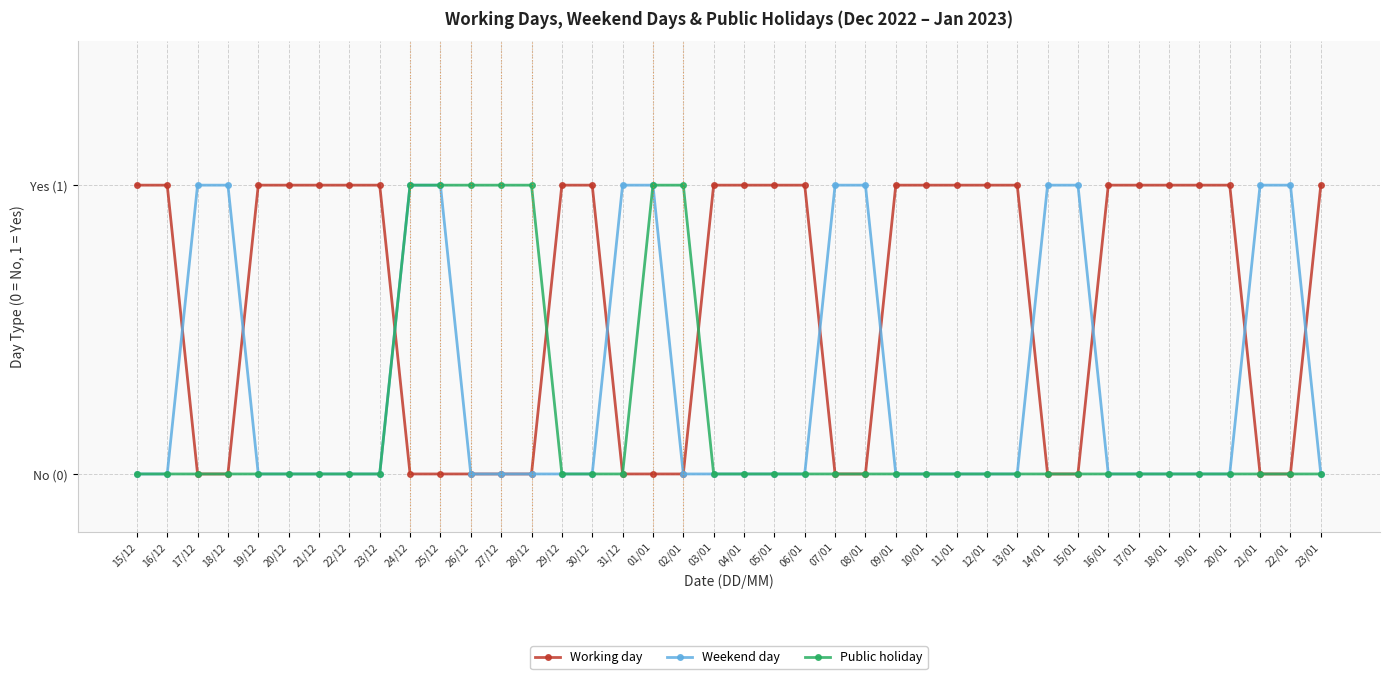

What is the label of the 9th point from the right?

15/01